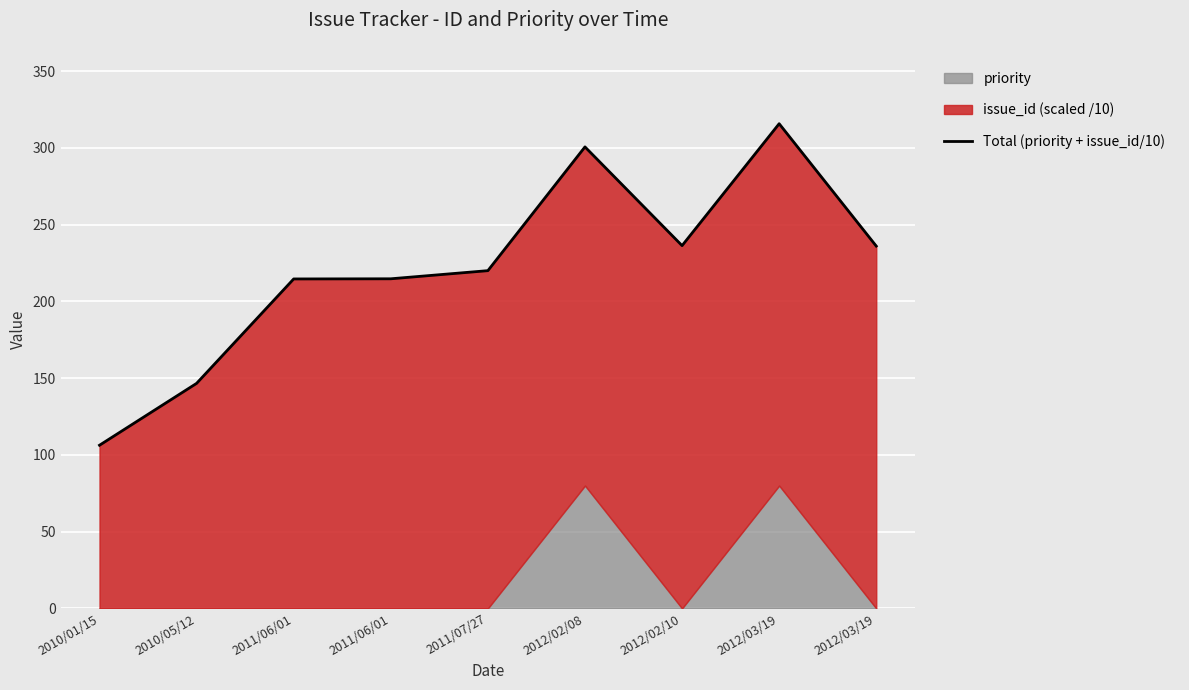

Reading left to right, what are all the values shown in this chart?

106.3	146.6	214.6	214.7	220.0	300.6	236.3	315.7	236.0